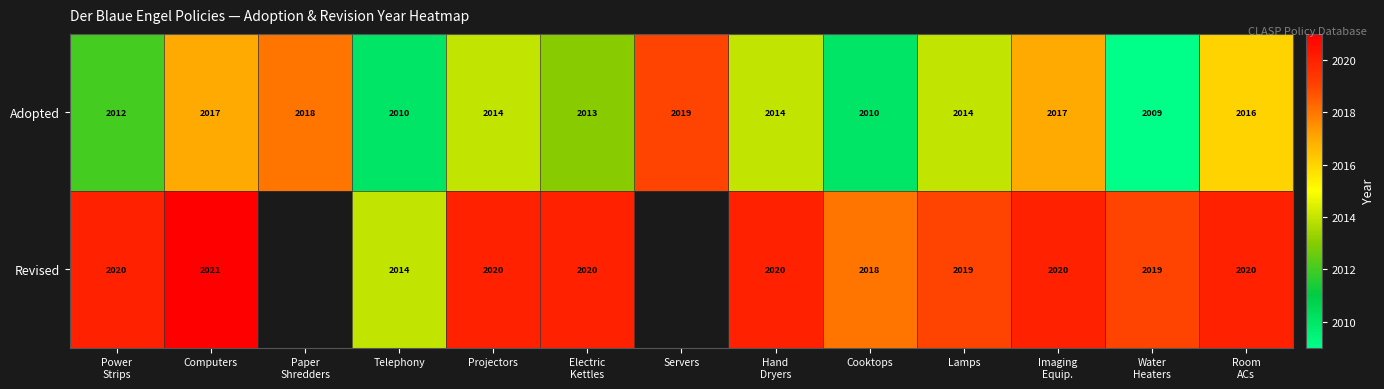

Which category has the highest value in the Adopted series?

Servers